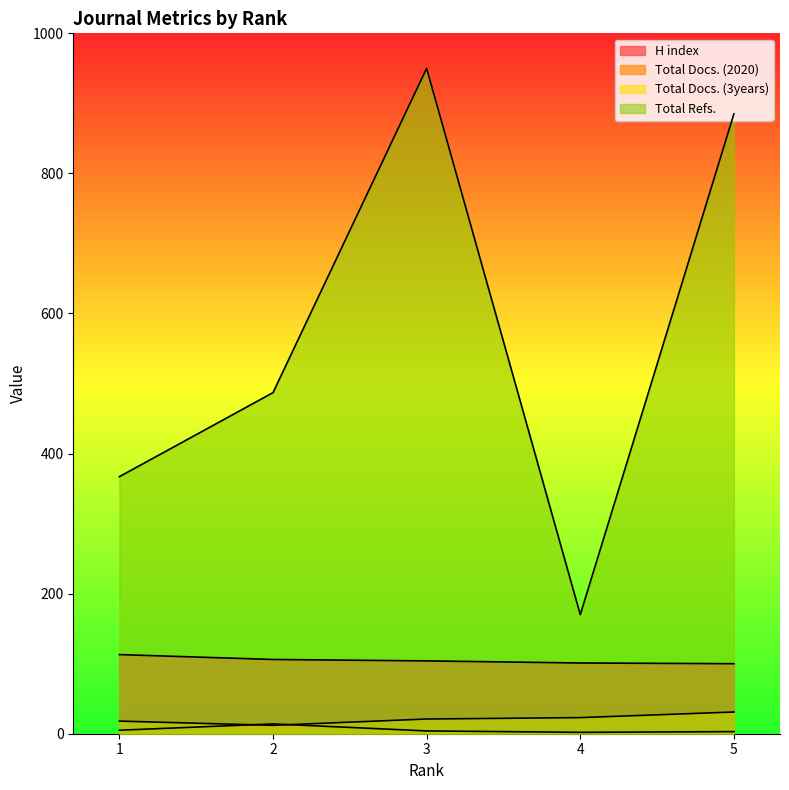

What is the average value of the Total Refs. series?

572